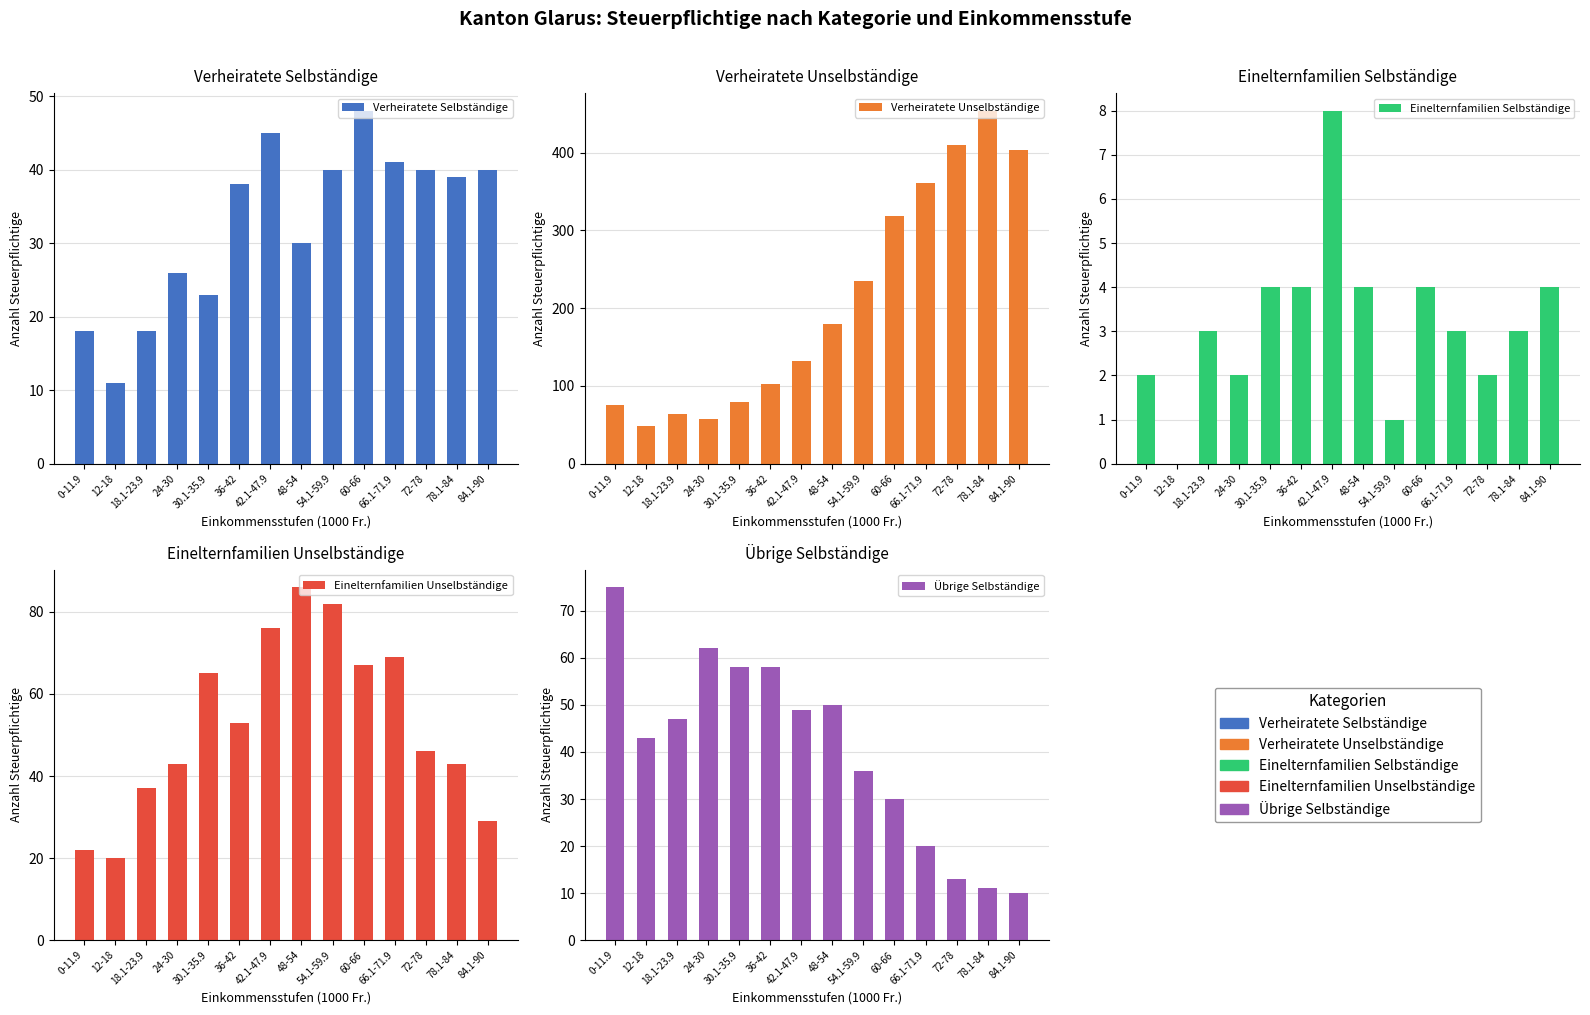

Reading right to left, what are all the values shown in this chart?

Verheiratete Selbständige: 84.1-90=40	78.1-84=39	72-78=40	66.1-71.9=41	60-66=48	54.1-59.9=40	48-54=30	42.1-47.9=45	36-42=38	30.1-35.9=23	24-30=26	18.1-23.9=18	12-18=11	0-11.9=18
Verheiratete Unselbständige: 84.1-90=403	78.1-84=454	72-78=410	66.1-71.9=361	60-66=318	54.1-59.9=235	48-54=180	42.1-47.9=132	36-42=102	30.1-35.9=79	24-30=57	18.1-23.9=64	12-18=49	0-11.9=75
Einelternfamilien Selbständige: 84.1-90=4	78.1-84=3	72-78=2	66.1-71.9=3	60-66=4	54.1-59.9=1	48-54=4	42.1-47.9=8	36-42=4	30.1-35.9=4	24-30=2	18.1-23.9=3	12-18=0	0-11.9=2
Einelternfamilien Unselbständige: 84.1-90=29	78.1-84=43	72-78=46	66.1-71.9=69	60-66=67	54.1-59.9=82	48-54=86	42.1-47.9=76	36-42=53	30.1-35.9=65	24-30=43	18.1-23.9=37	12-18=20	0-11.9=22
Übrige Selbständige: 84.1-90=10	78.1-84=11	72-78=13	66.1-71.9=20	60-66=30	54.1-59.9=36	48-54=50	42.1-47.9=49	36-42=58	30.1-35.9=58	24-30=62	18.1-23.9=47	12-18=43	0-11.9=75